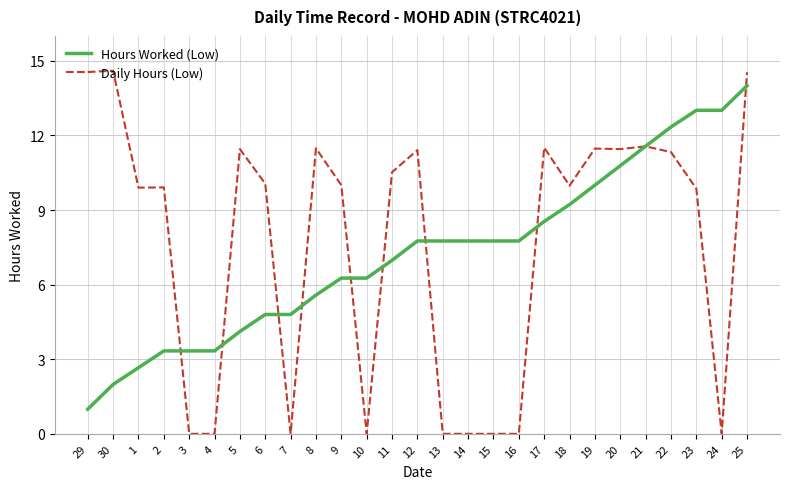

Which series has the largest range (max minus min)?

Daily Hours (Low)